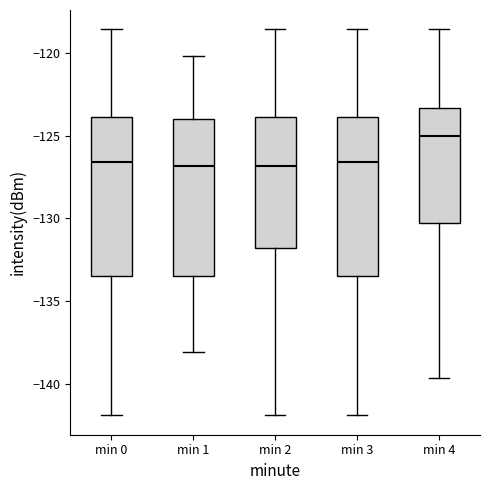

Reading left to right, read every box against the y-axis: the position of its median line, the range the box covers, and the ends of its whiskers. The values are not printed on the chart, so give them approximately, as read against the axis.

min 0: median -126.5, box -133.5 to -124.0, whiskers -142.0 to -118.5
min 1: median -127.0, box -133.5 to -124.0, whiskers -138.0 to -120.0
min 2: median -127.0, box -132.0 to -124.0, whiskers -142.0 to -118.5
min 3: median -126.5, box -133.5 to -124.0, whiskers -142.0 to -118.5
min 4: median -125.0, box -130.5 to -123.5, whiskers -139.5 to -118.5